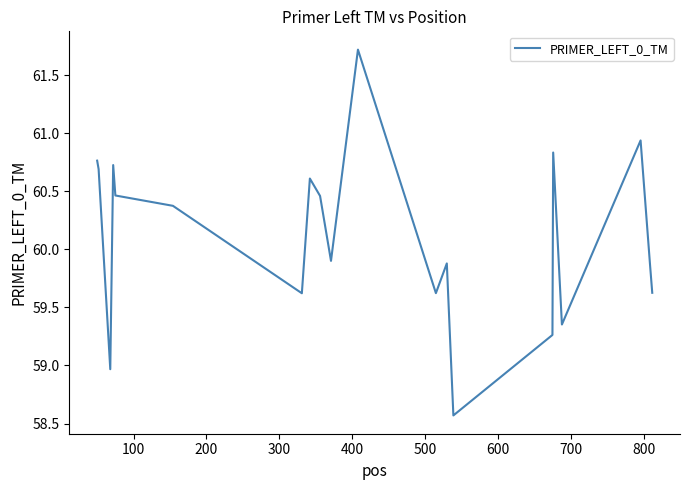

What is the greatest value displayed?

61.7